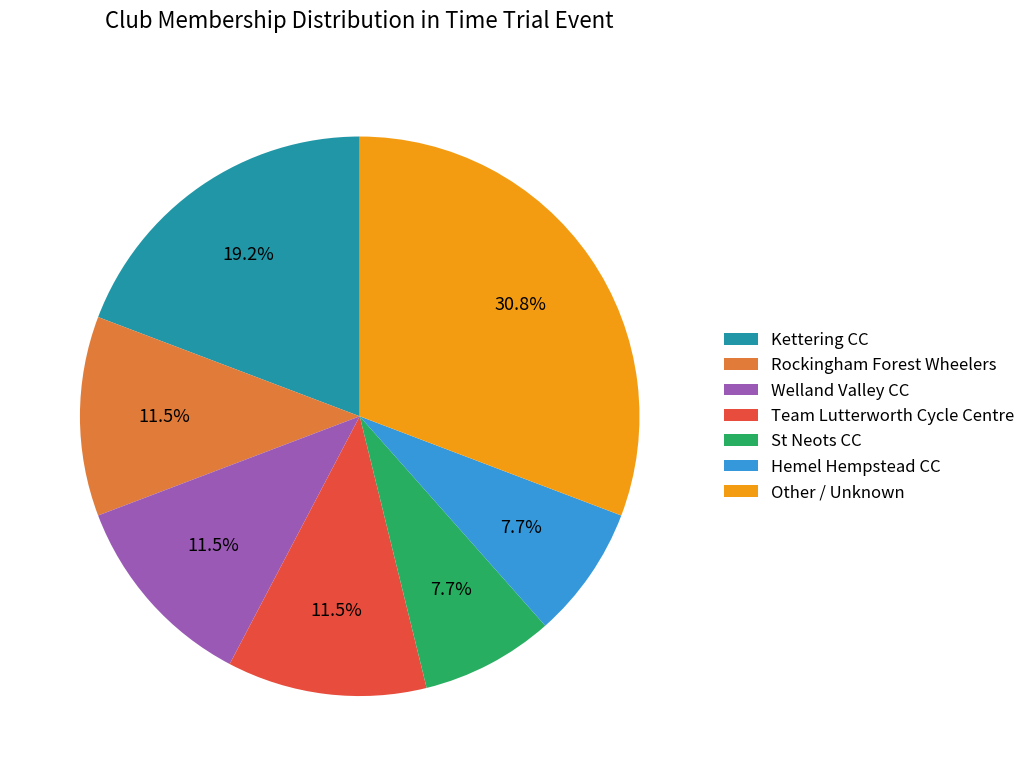

How many segments does this pie chart have?

7